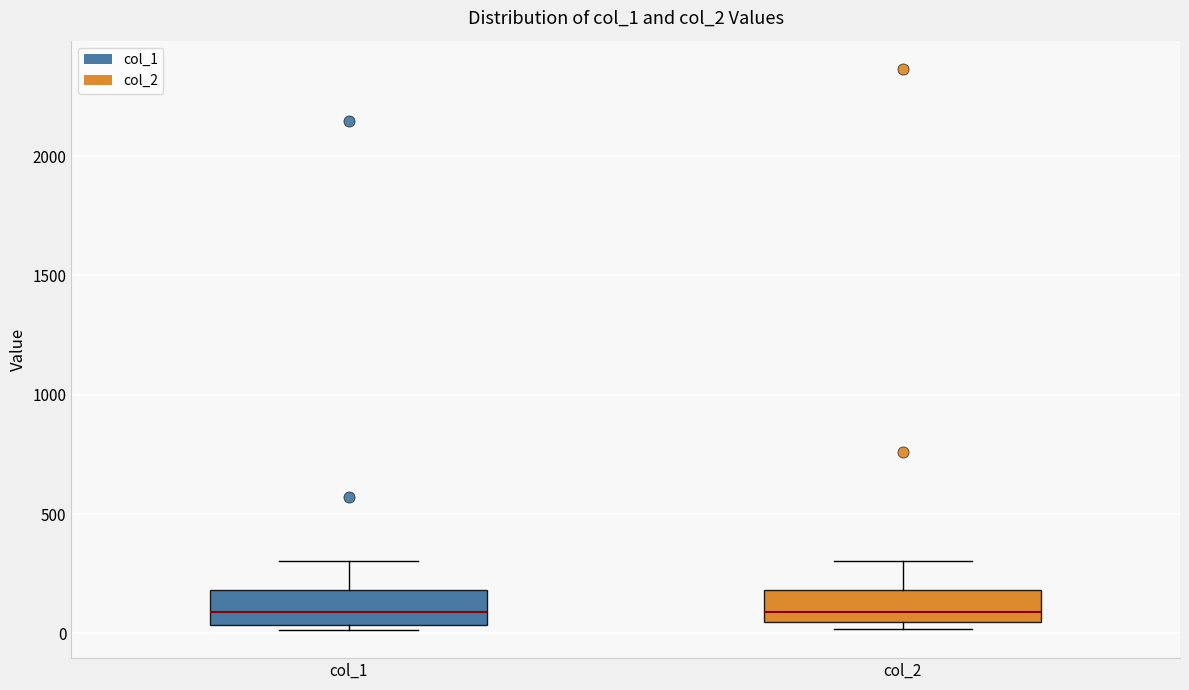

Reading left to right, read every box against the y-axis: the position of its median line, the range the box covers, and the ends of its whiskers. The values are not printed on the chart, so give them approximately, as read against the axis.

col_1: median 100, box 50 to 200, whiskers 0 to 300
col_2: median 100, box 50 to 200, whiskers 0 to 300